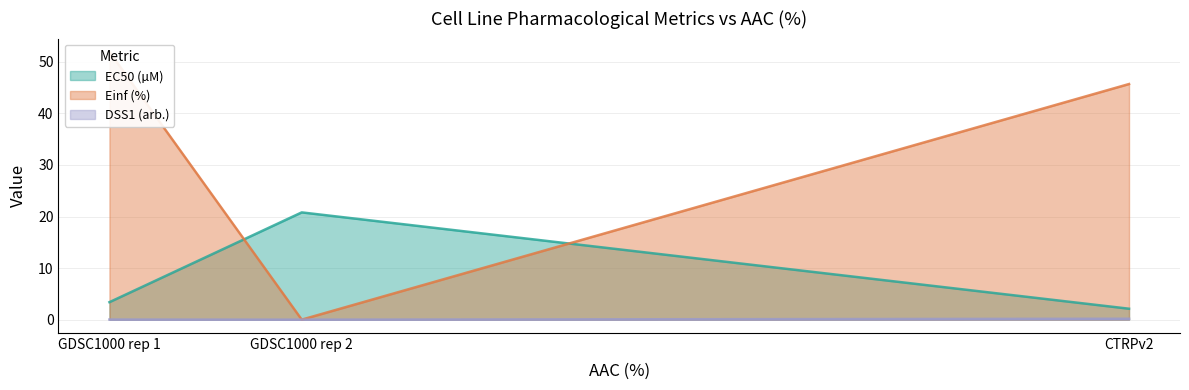

Rank the series by their maximum value, from highest to lowest.

Einf (%), EC50 (µM), DSS1 (arb.)